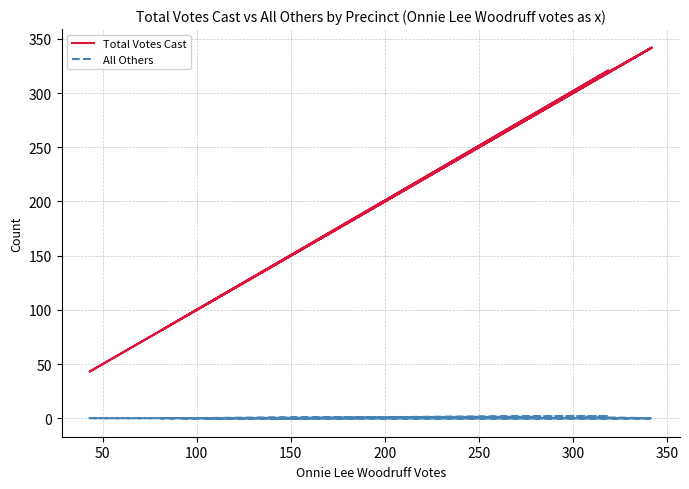

Which category has the lowest value in the All Others series?

50